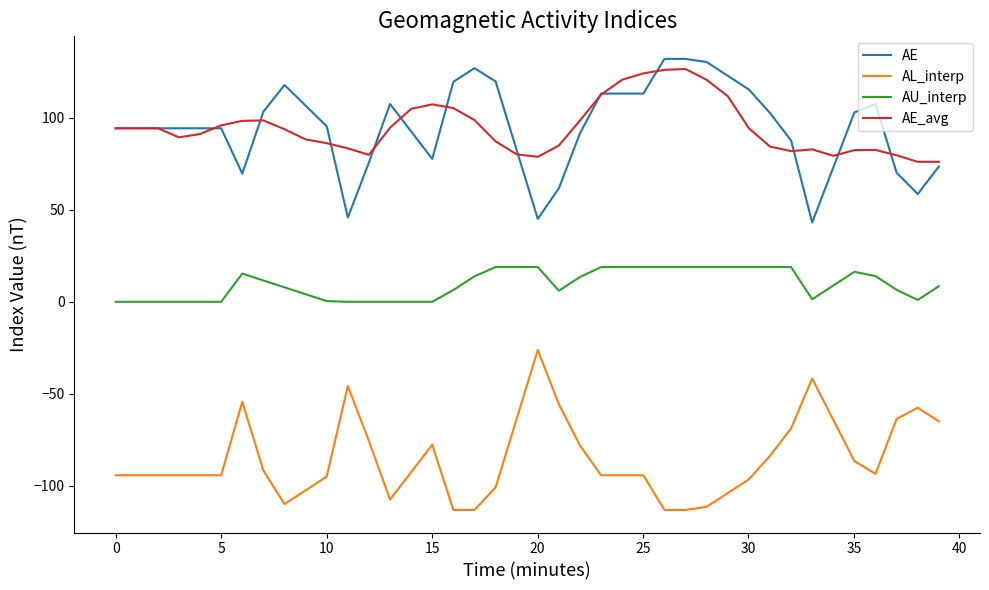

True or false: AL_interp and AE_avg cross at least once.

False